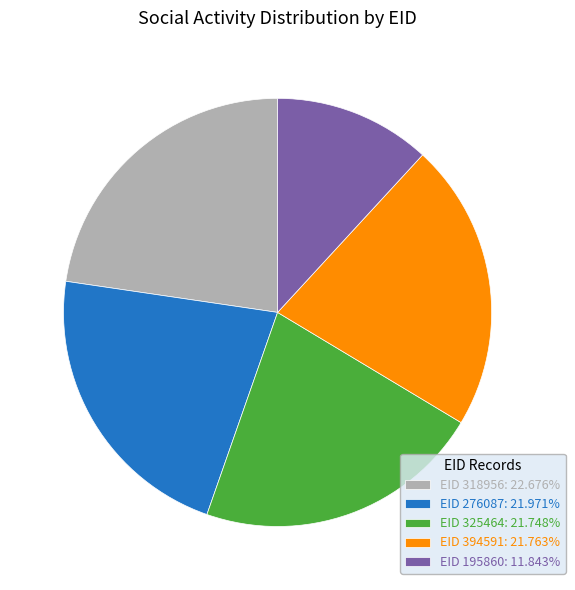

Is EID 195860: 11.843% the majority of the pie?

No